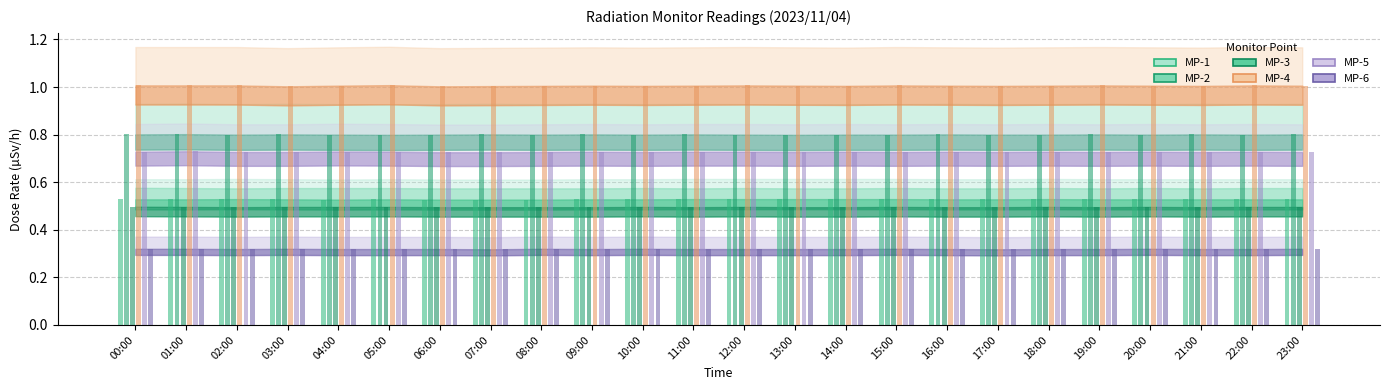

Does the chart contain stacked bars?

No